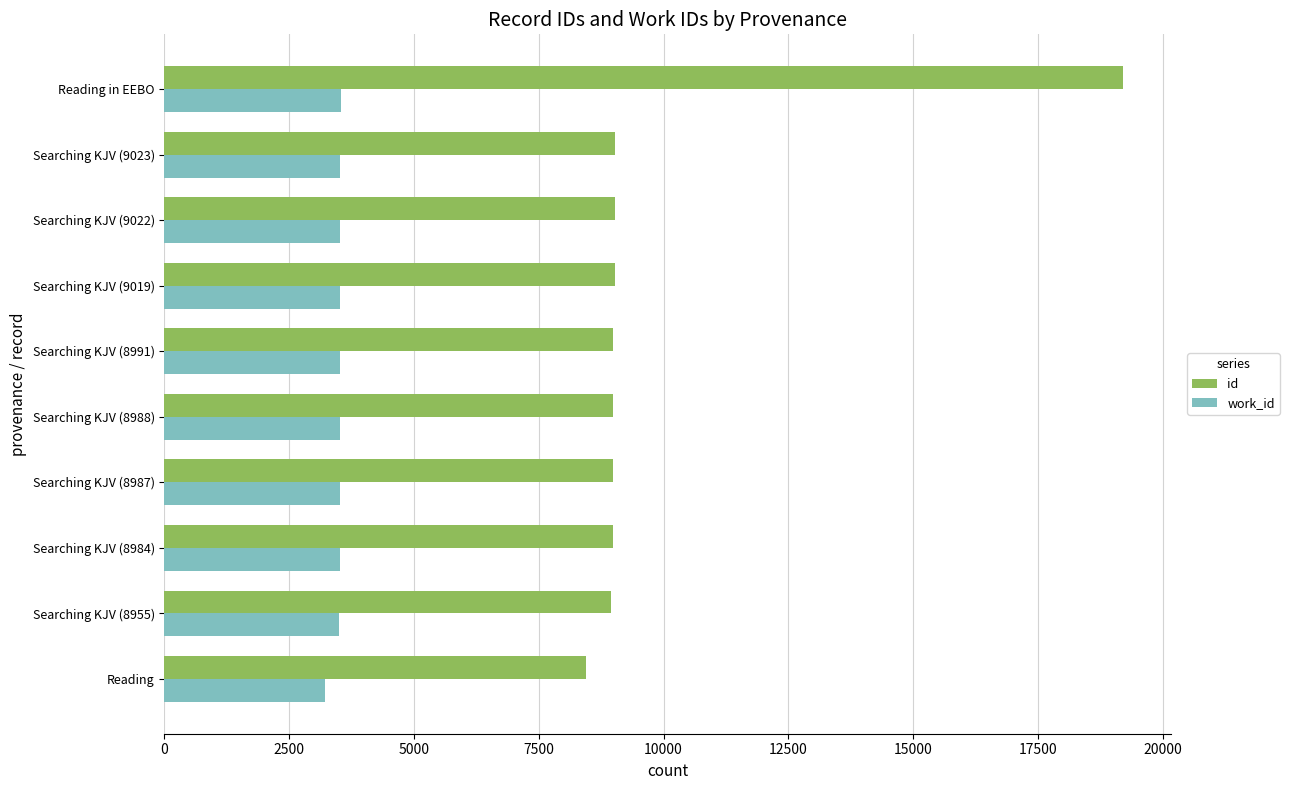

What is the lowest value of the work_id series?

3211